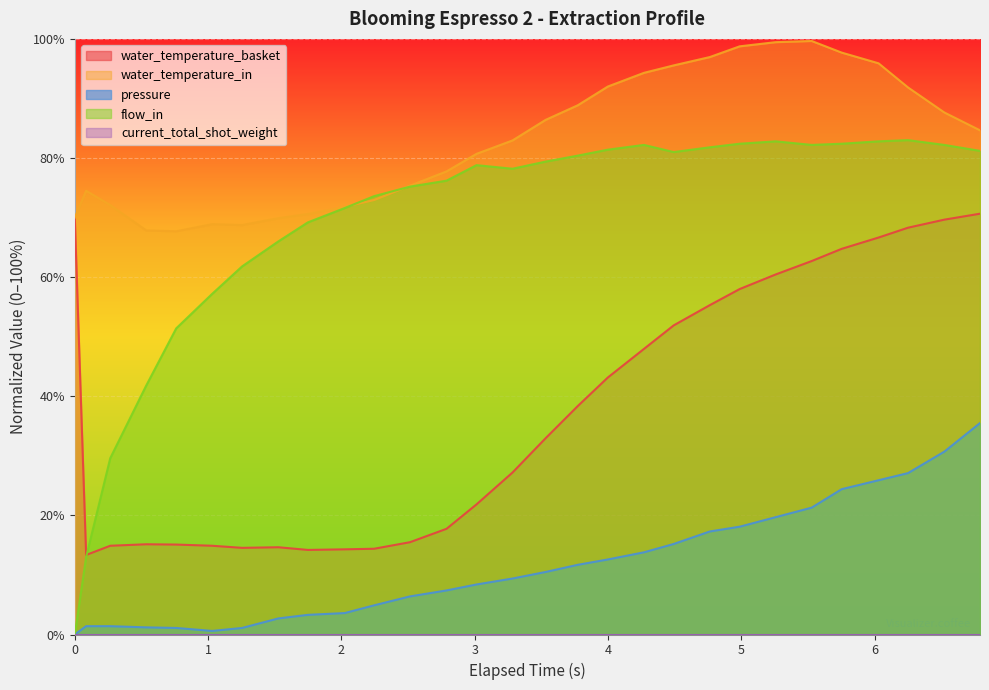

Reading left to right, what are all the values shown in this chart?

water_temperature_basket: 70.0	13.4	14.9	15.2	15.1	14.9	14.5	14.7	14.2	14.3	14.4	15.5	17.7	21.9	27.2	33.0	38.4	43.1	48.0	51.9	55.3	58.0	60.5	62.7	64.8	66.6	68.3	69.7	70.6
water_temperature_in: 70.0	74.5	72.1	67.8	67.7	68.9	68.8	69.9	70.6	71.8	73.0	75.3	77.7	80.7	83.0	86.4	88.8	92.0	94.3	95.5	97.0	98.8	99.5	99.7	97.7	95.9	91.9	87.7	84.7
pressure: 0.0	1.4	1.4	1.2	1.1	0.6	1.1	2.7	3.3	3.6	4.9	6.4	7.4	8.4	9.4	10.5	11.7	12.6	13.8	15.2	17.3	18.1	19.7	21.3	24.4	25.9	27.1	30.7	35.5
flow_in: 0.0	13.0	29.6	41.8	51.4	57.2	61.8	66.0	69.2	71.6	73.6	75.2	76.2	78.8	78.2	79.4	80.4	81.4	82.2	81.0	81.8	82.4	82.8	82.2	82.4	82.8	83.0	82.2	81.2